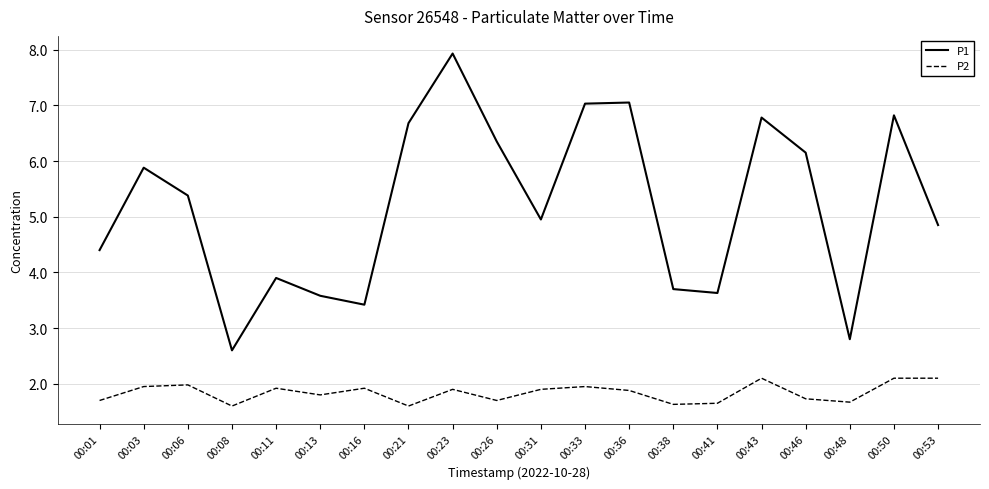

What is the maximum value for P2?

2.1